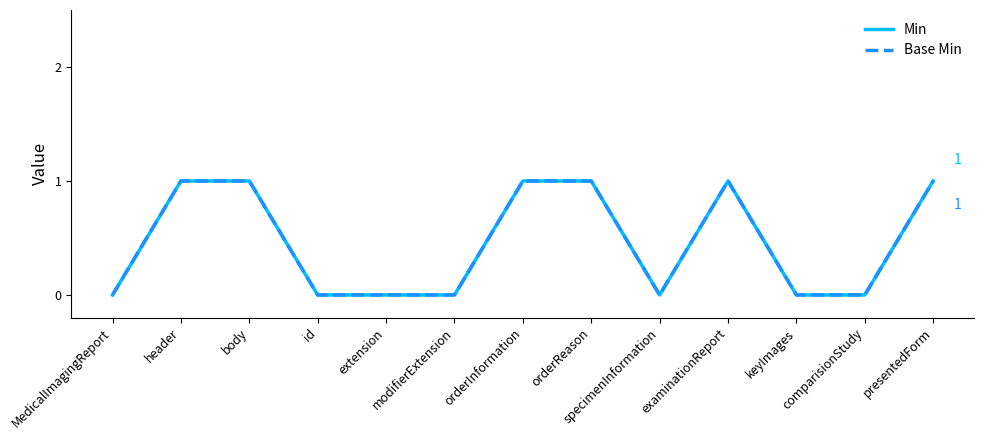

Reading left to right, transcribe all the data shown in this chart.

Min: MedicalImagingReport=0	header=1	body=1	id=0	extension=0	modifierExtension=0	orderInformation=1	orderReason=1	specimenInformation=0	examinationReport=1	keyImages=0	comparisionStudy=0	presentedForm=1
Base Min: MedicalImagingReport=0	header=1	body=1	id=0	extension=0	modifierExtension=0	orderInformation=1	orderReason=1	specimenInformation=0	examinationReport=1	keyImages=0	comparisionStudy=0	presentedForm=1